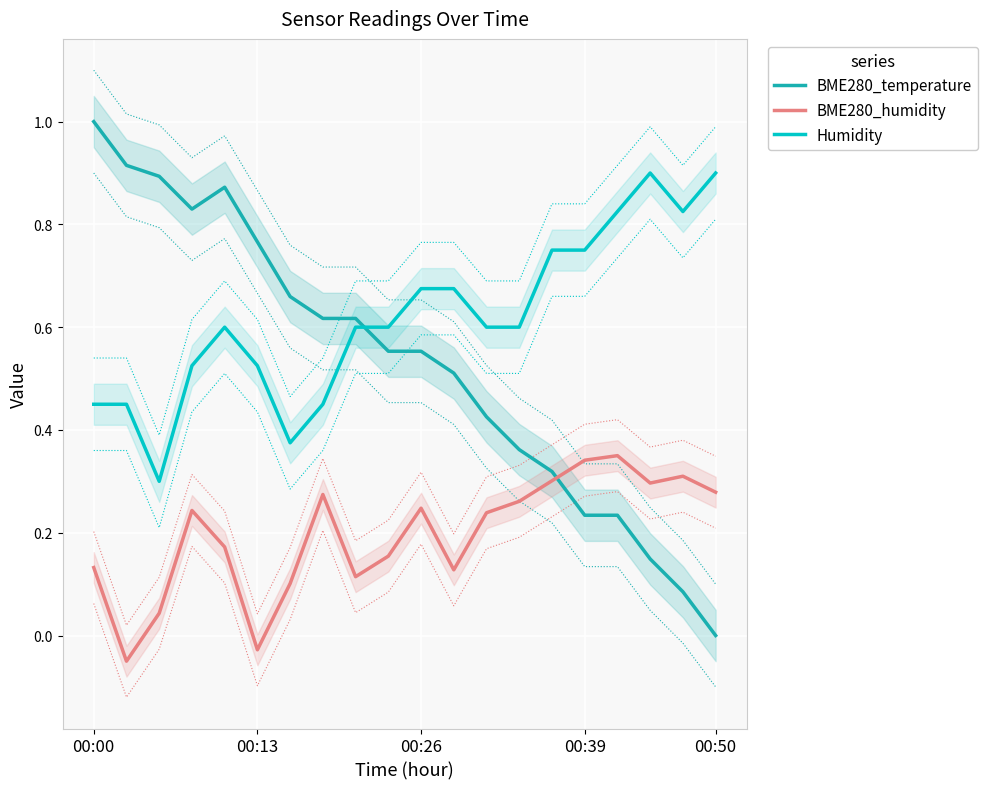

Does the chart display data point markers on the line(s)?

No